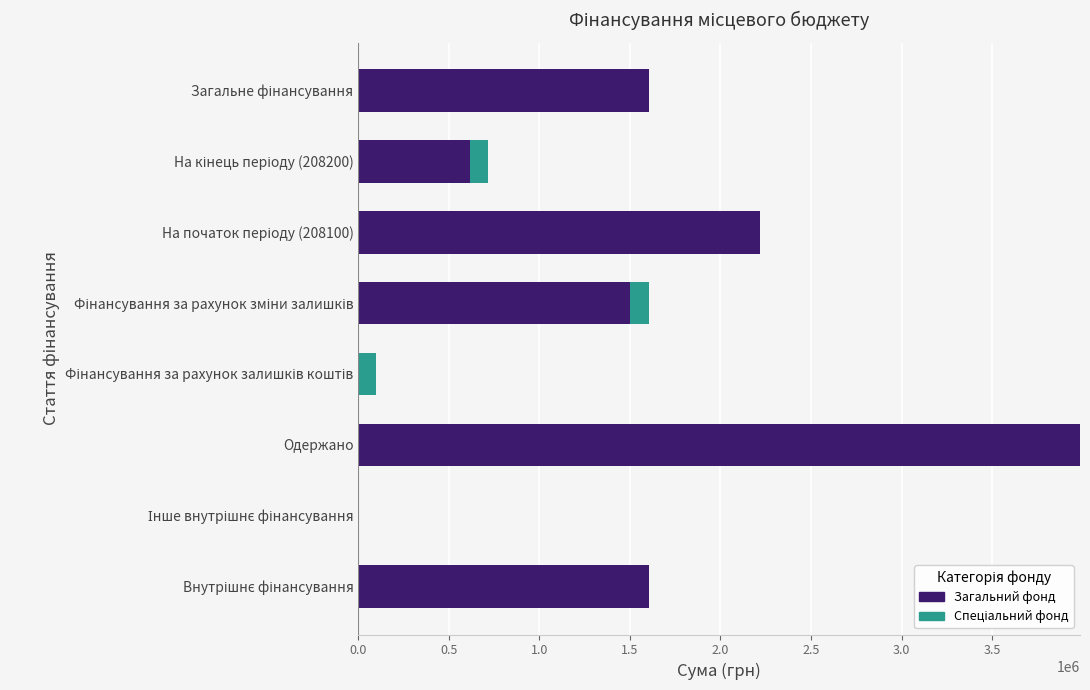

Is the value of Спеціальний фонд at Фінансування за рахунок залишків коштів greater than the value of Загальний фонд at Фінансування за рахунок залишків коштів?

Yes